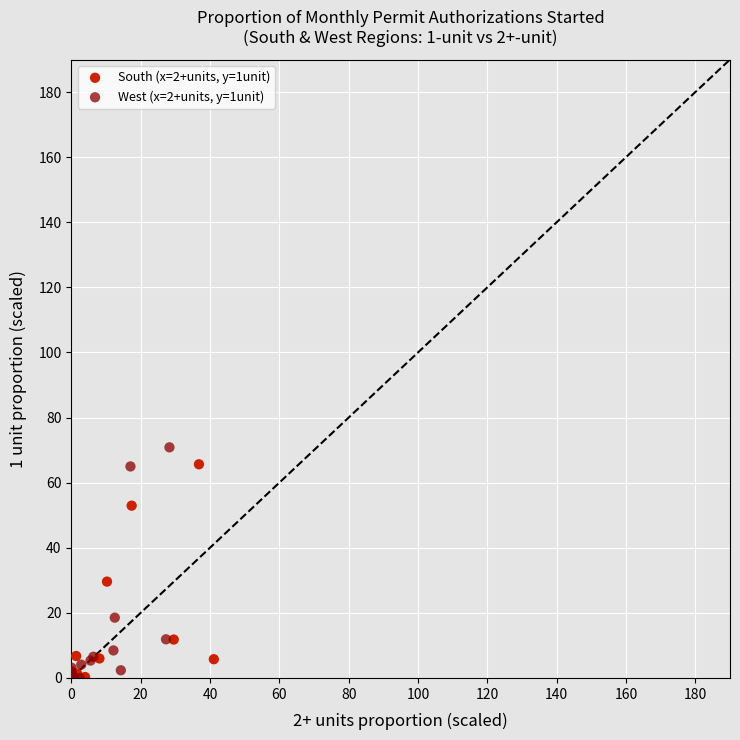

Which series has the largest Y range (max minus min)?

West (x=2+units, y=1unit)